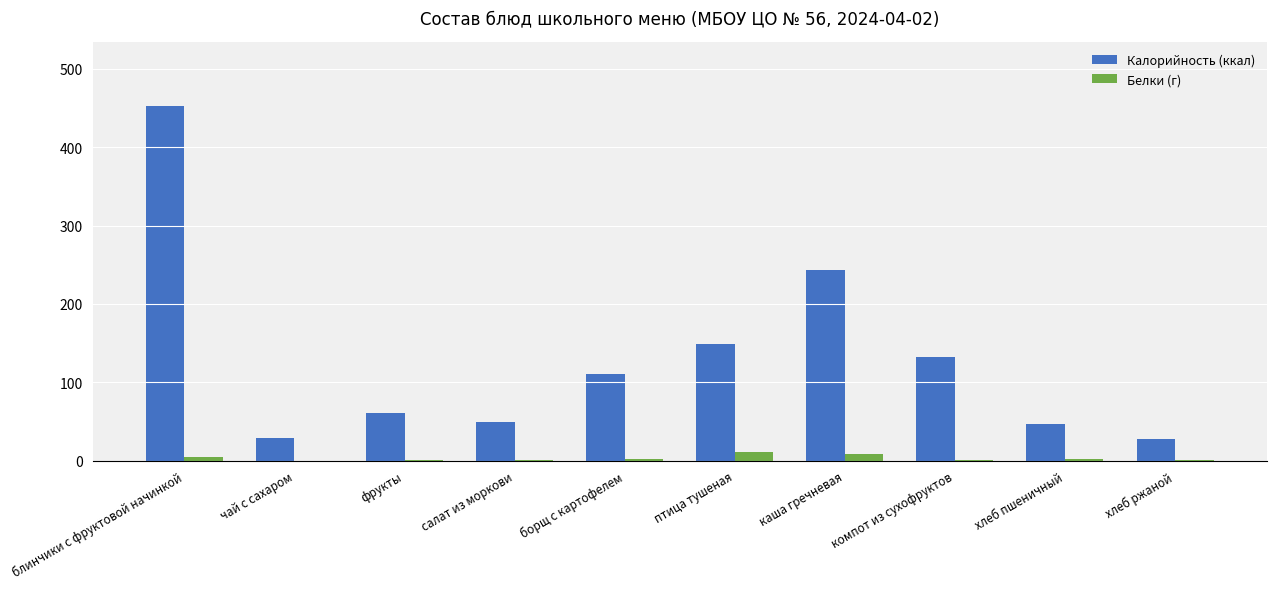

How many groups of bars are there?

10